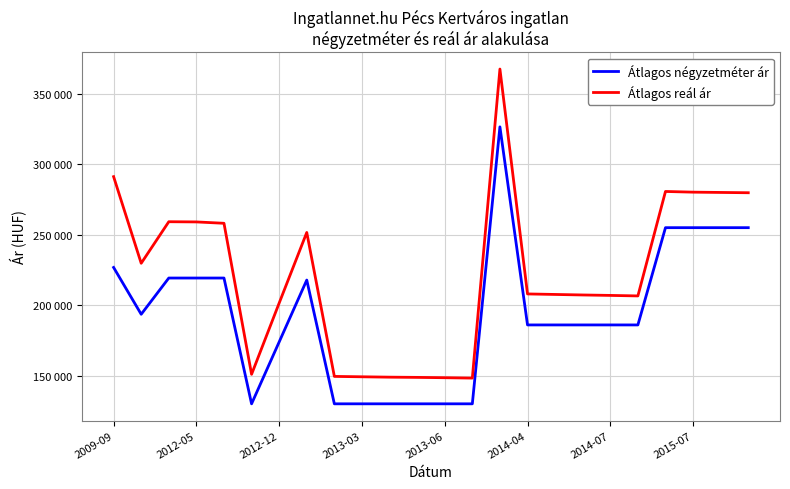

True or false: Átlagos reál ár has more than 2 points higher than both neighbors.

True